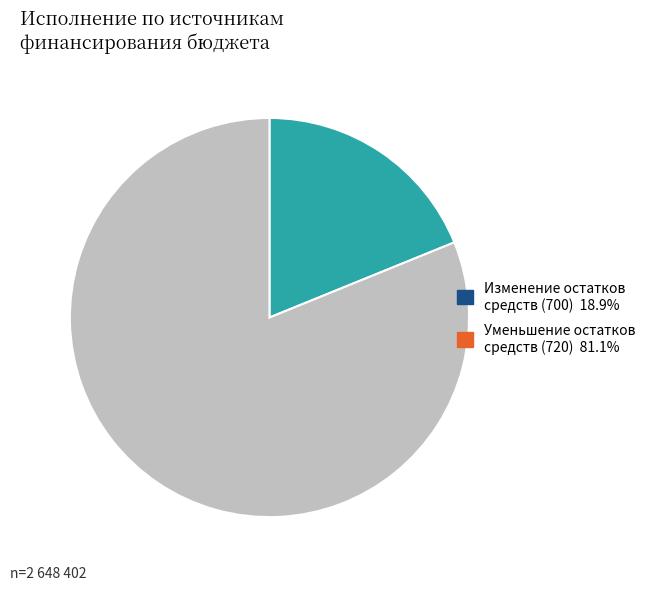

Count the number of slices in the pie.

2